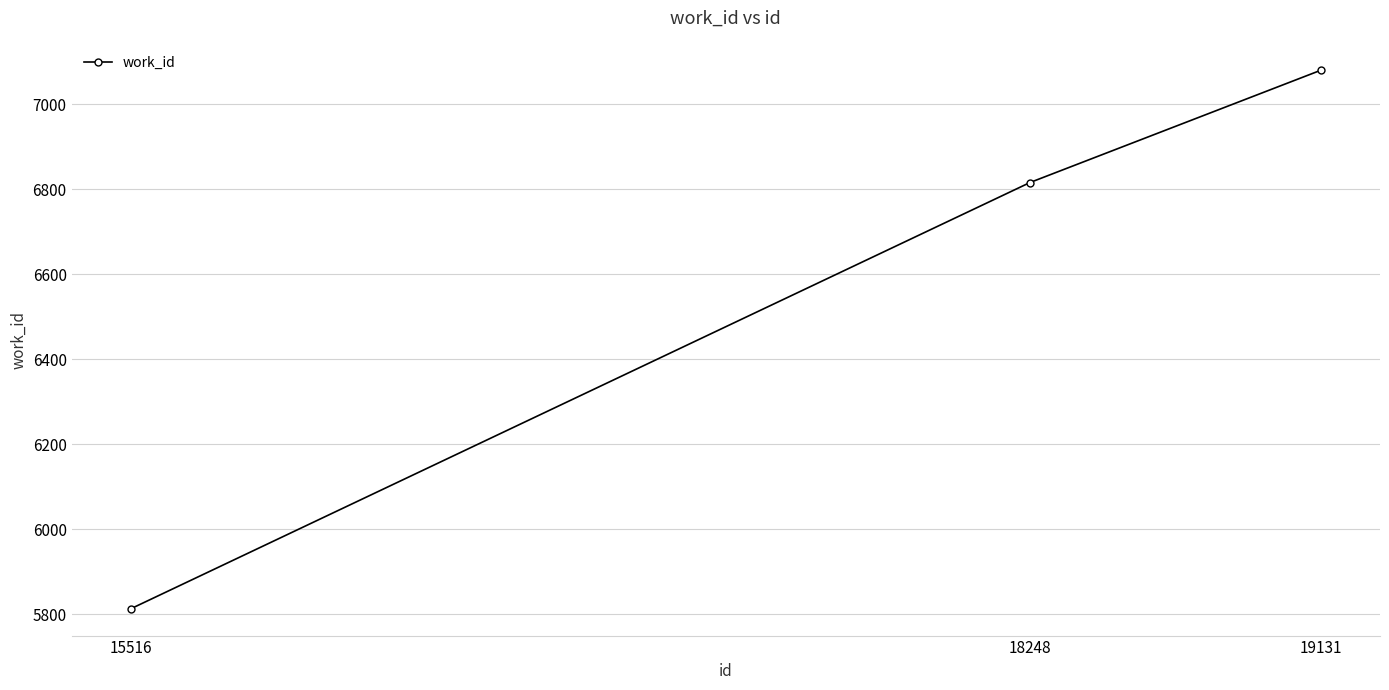

Count the values in the range 5813 to 7080.

3